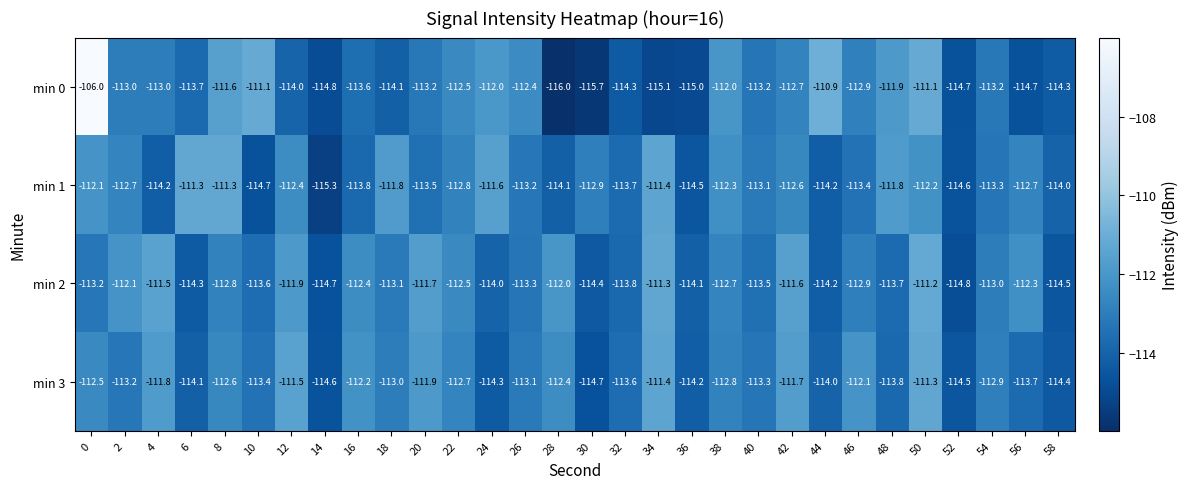

List the labels in order of min 3 value, largest first.

50, 34, 12, 42, 4, 20, 46, 16, 28, 0, 8, 22, 38, 54, 18, 26, 2, 40, 10, 32, 56, 48, 44, 6, 36, 24, 58, 52, 14, 30